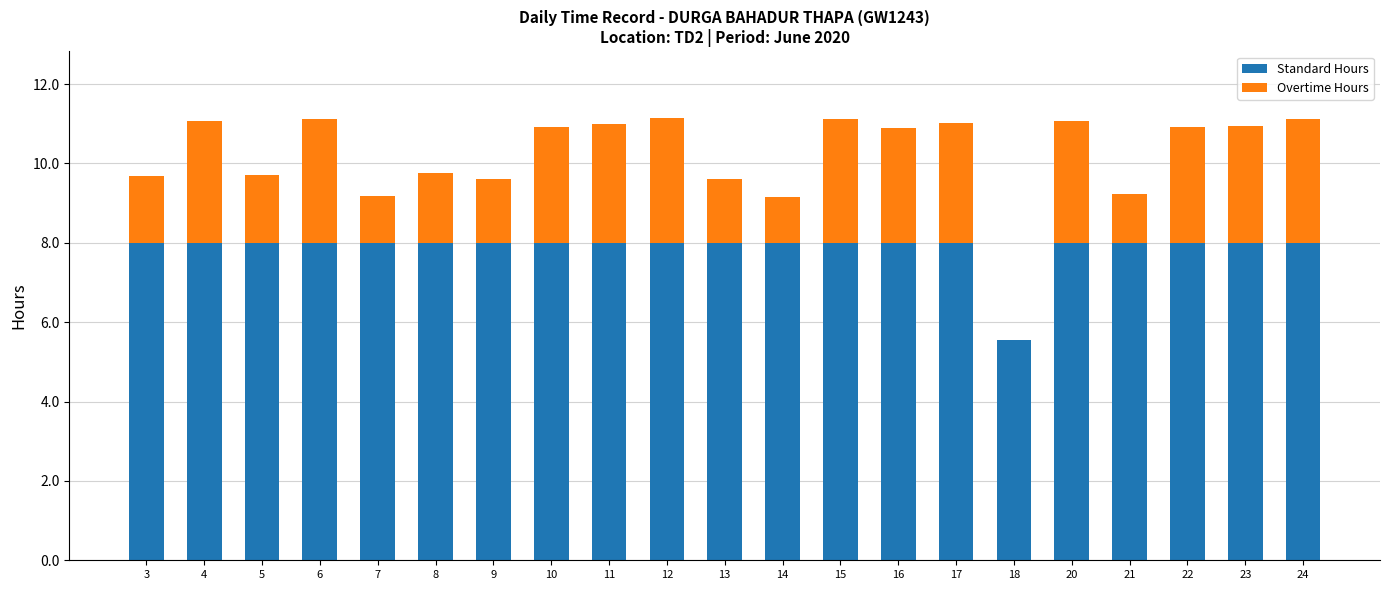

True or false: Standard Hours has a value of 2.7 at 14.

False